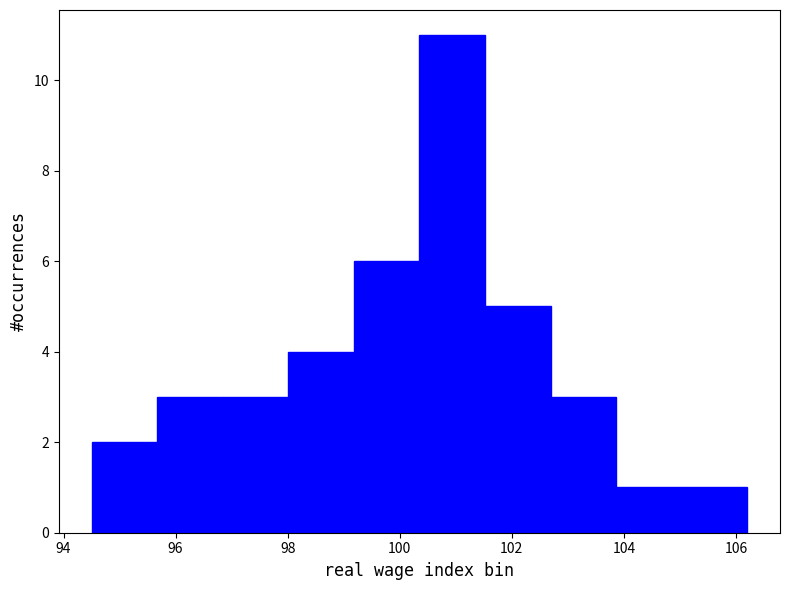

What is the height of the bar covering 94.6 to 95.6 on the x-axis? Neither the bar edges nor the heights are printed on the chart, so give them approximately, as read against the axes.

2